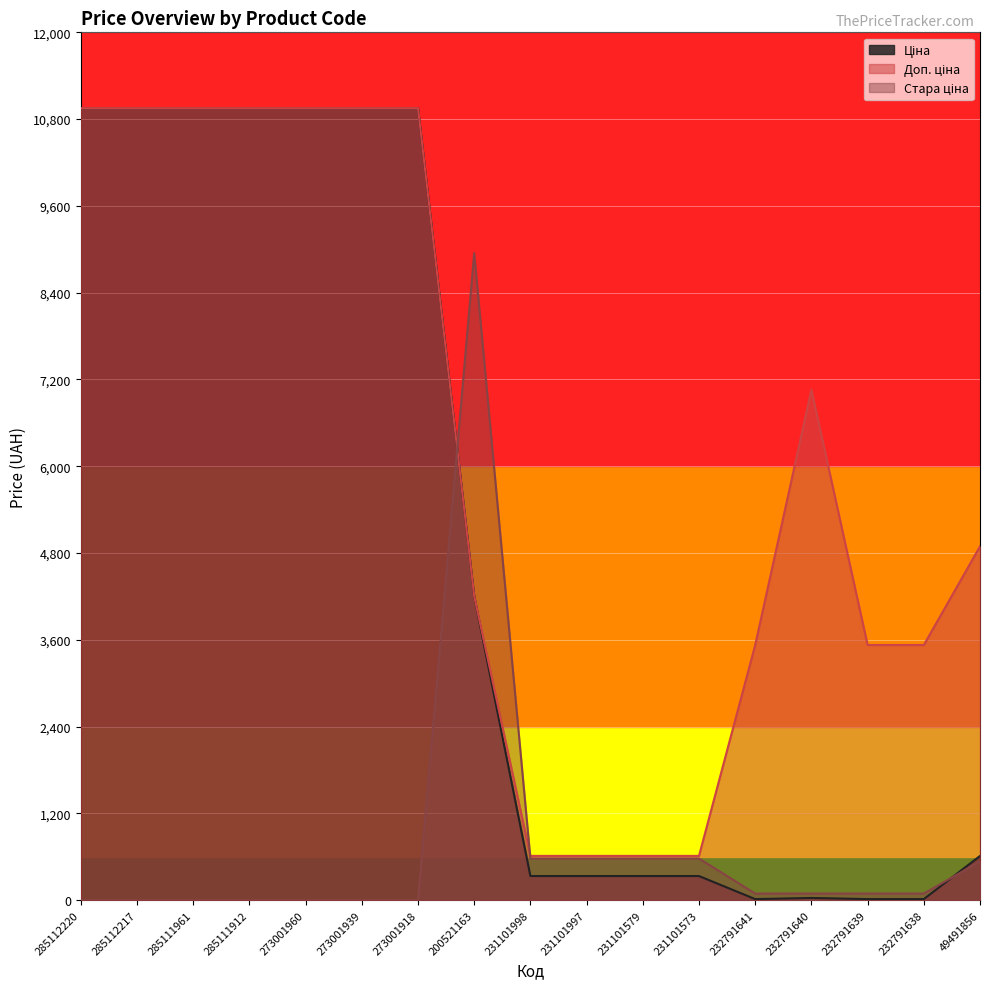

How many interior local peaks does the Ціна series have?

1